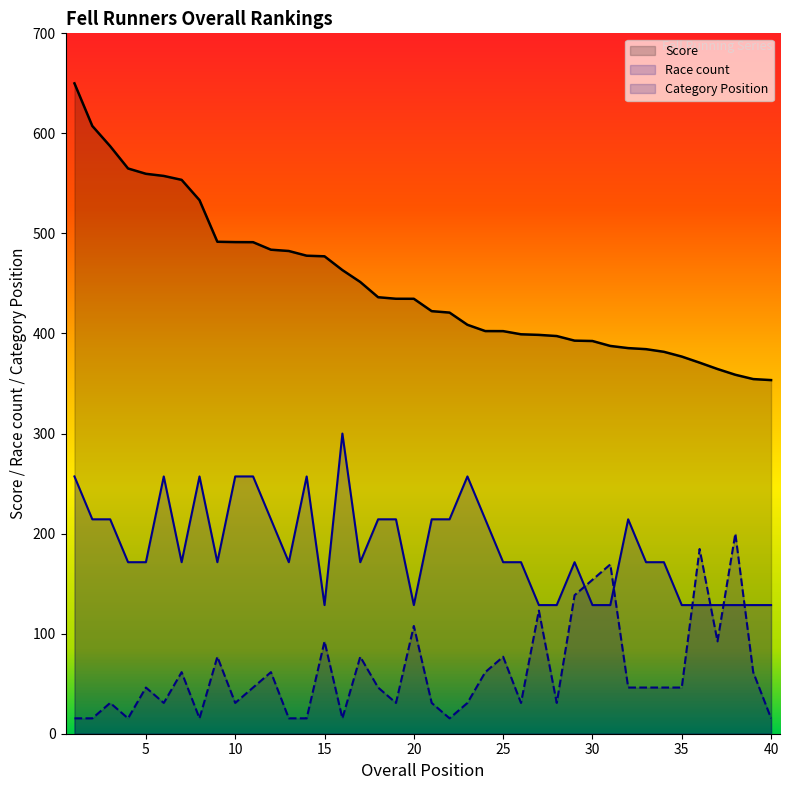

What is the value of the Race count point at the 34th from the left?

171.4